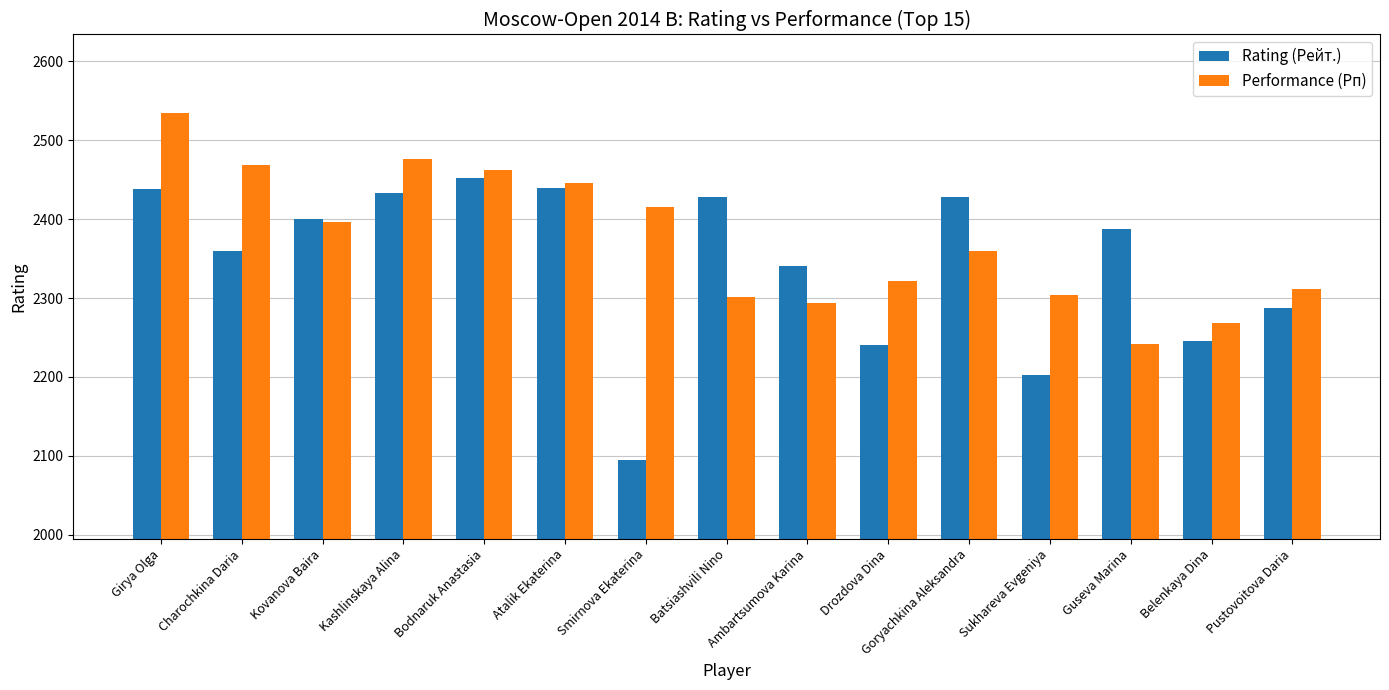

True or false: Rating (Рейт.) has a value of 1457 at Charochkina Daria.

False